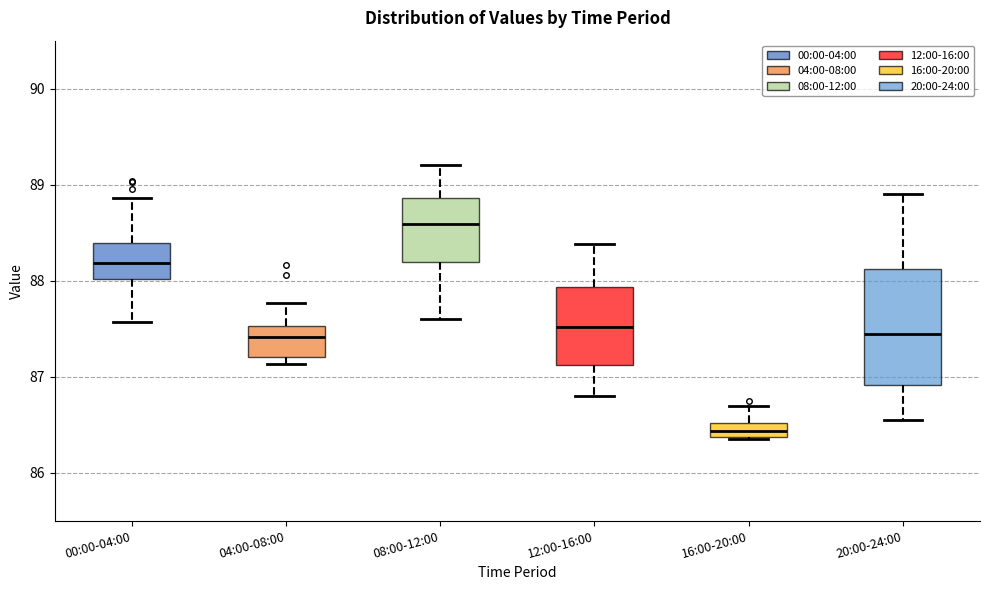

Where is the lower edge of the box for 16:00-20:00 on the y-axis? The values are not printed on the chart, so give them approximately, as read against the axis.

86.4